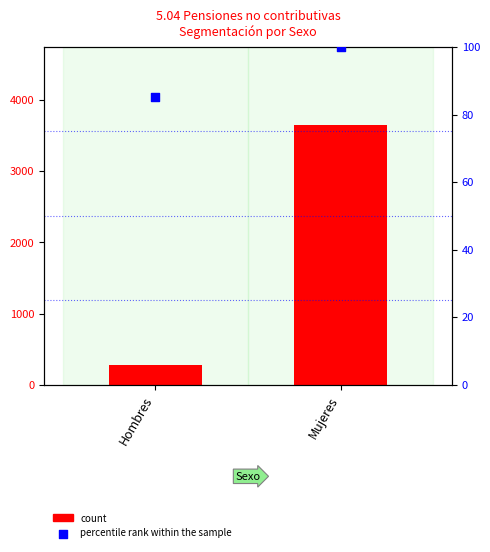

At which category is the sum across all series the highest?

Mujeres